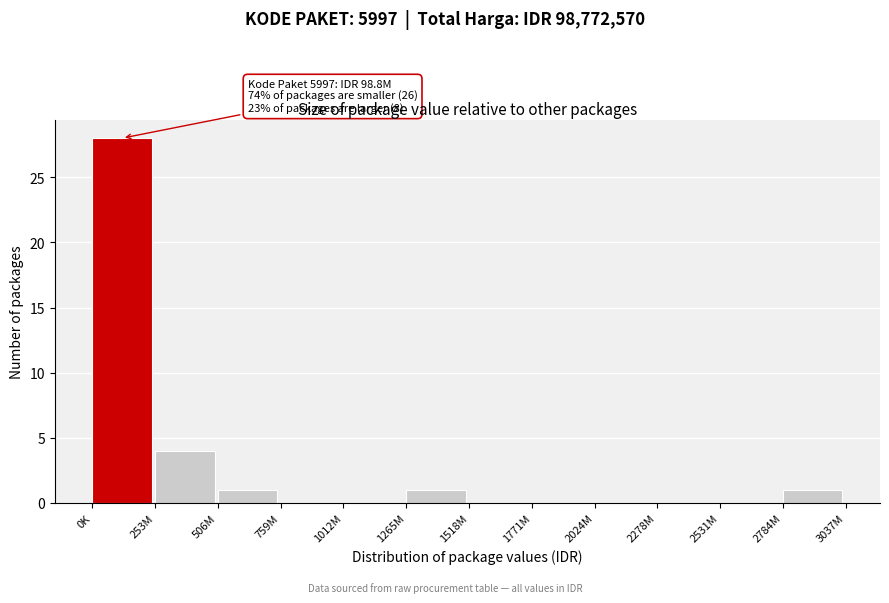

Reading left to right, extract all data points from this chart.

0K=28	253M=4	506M=1	759M=0	1012M=0	1265M=1	1518M=0	1771M=0	2024M=0	2278M=0	2531M=0	2784M=1